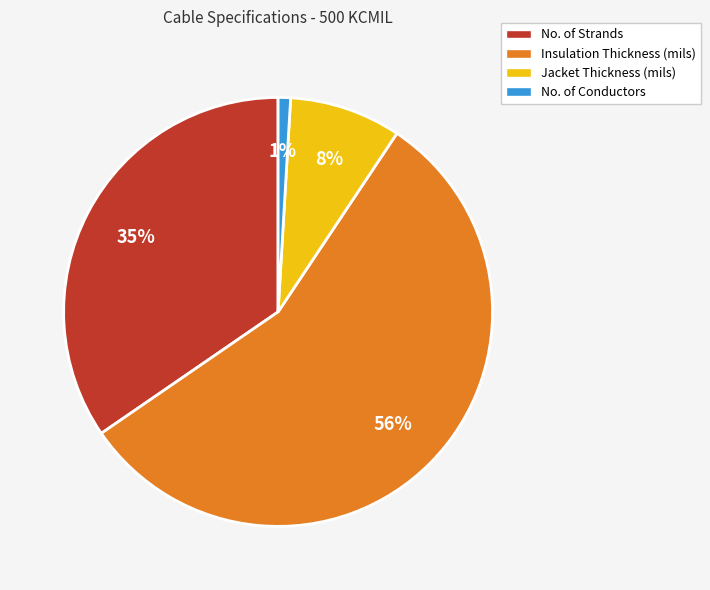

Is No. of Strands the majority of the pie?

No